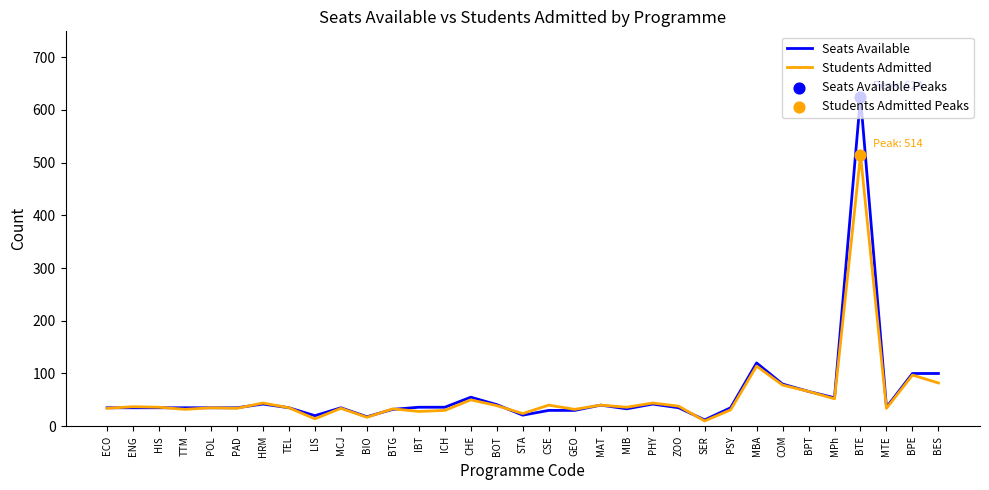

What is the total value across all series at CSE?

70